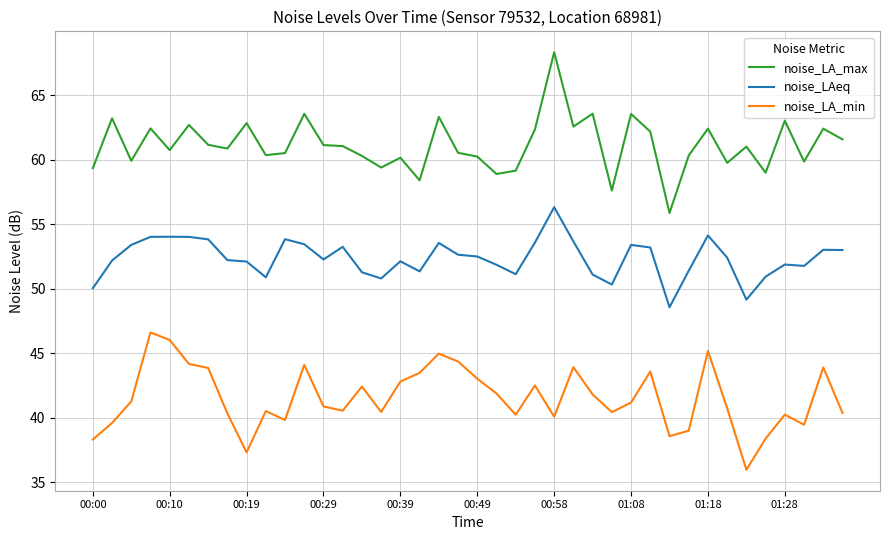

True or false: noise_LA_max has more than 1 interior local peaks.

True